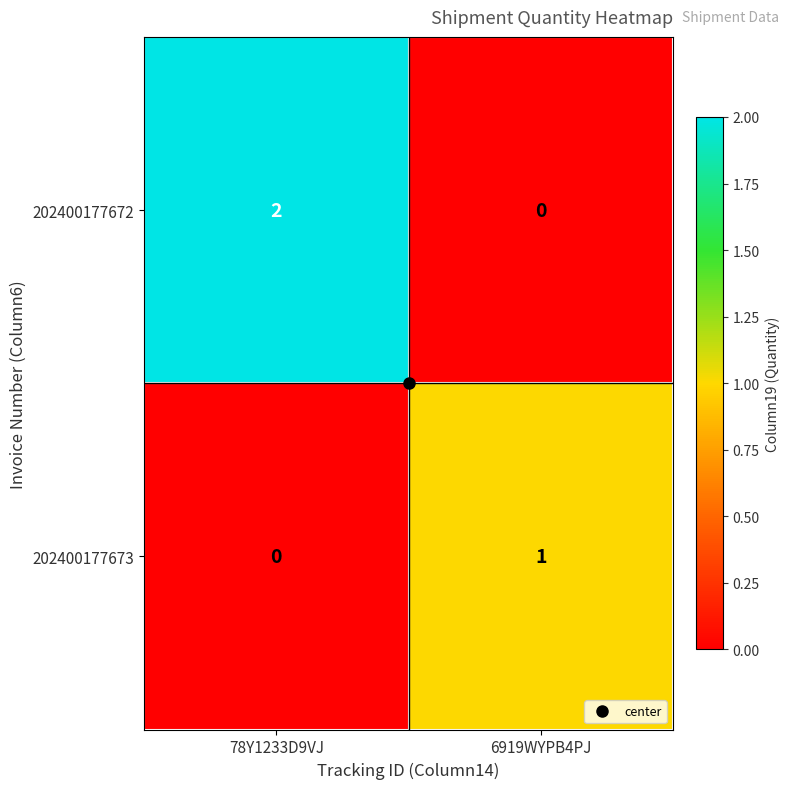

Rank the series by their average value, from lowest to highest.

202400177673, 202400177672